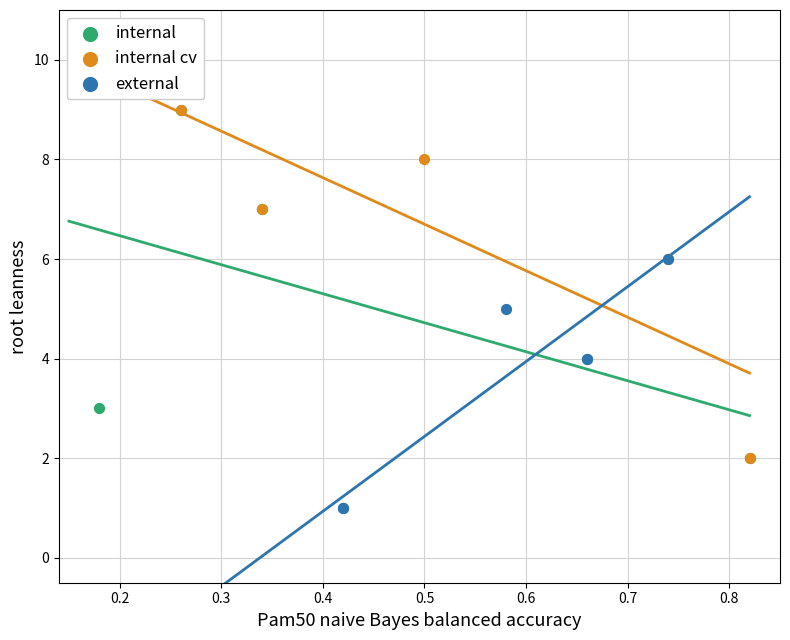

Which series contains the lowest Y value?

external